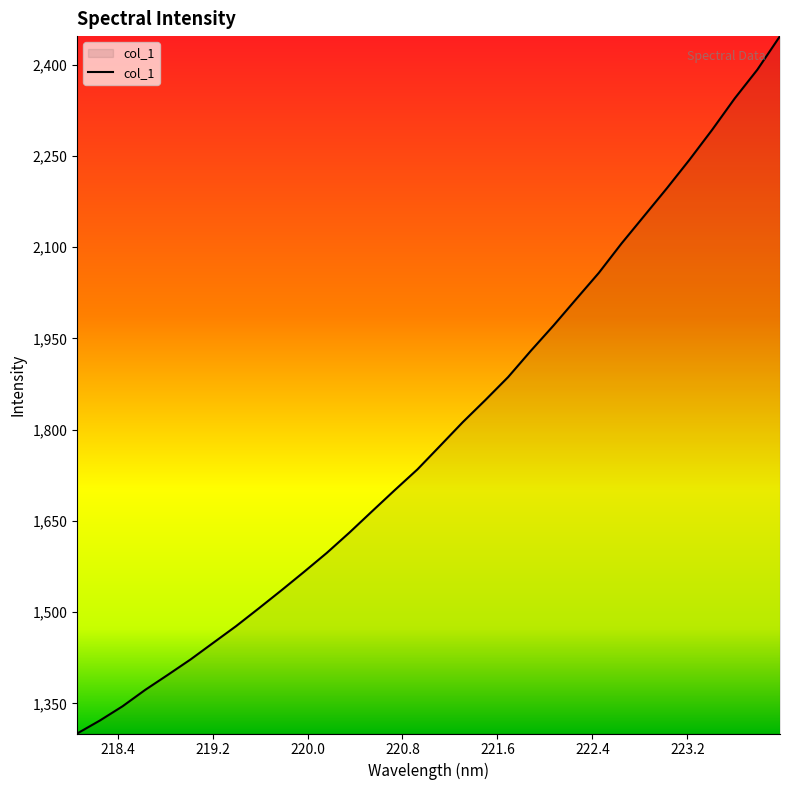

What is the minimum value shown in the chart?

1300.3